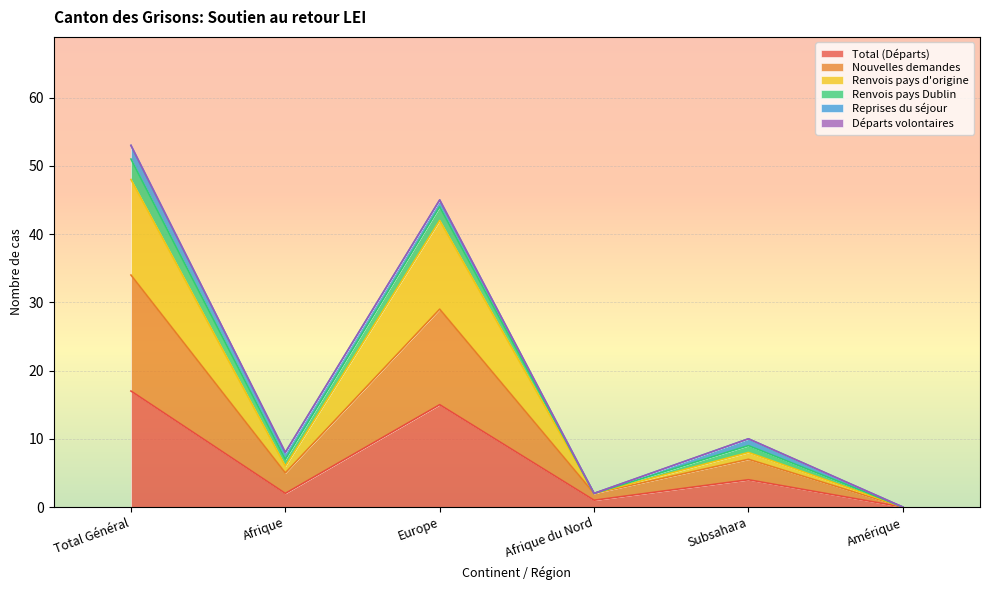

How many interior local valleys does the Nouvelles demandes series have?

2